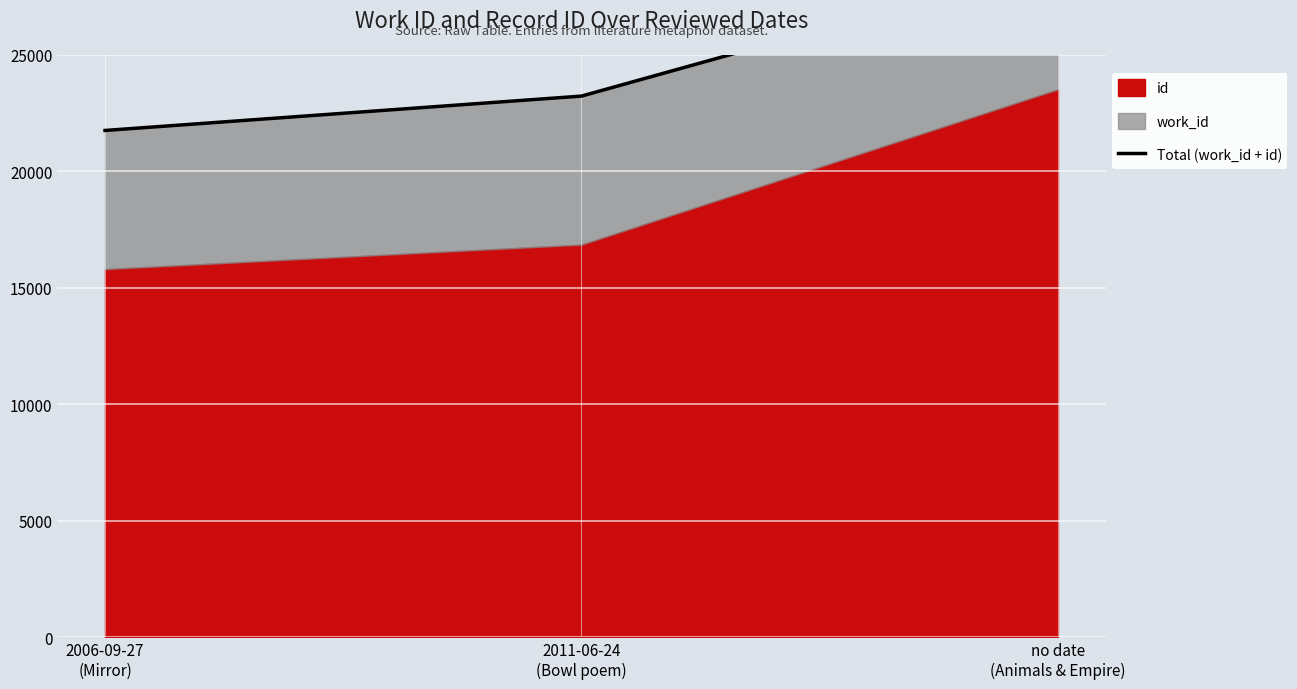

Which has a higher value, 2006-09-27
(Mirror) or no date
(Animals & Empire)?

no date
(Animals & Empire)